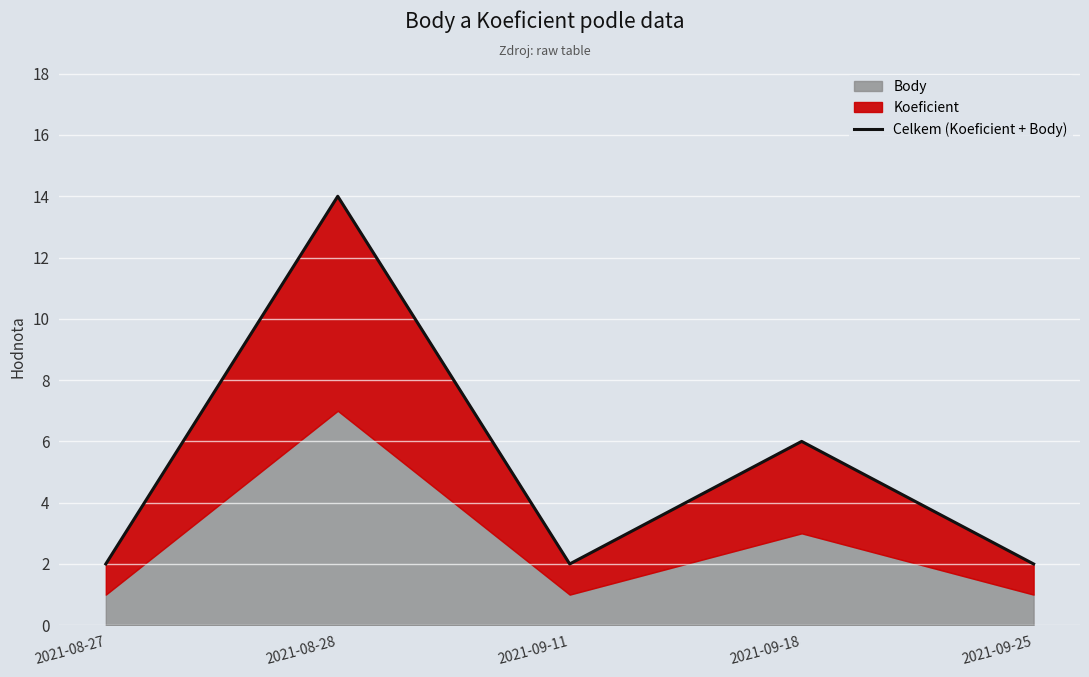

Count the values in the range 2 to 6.

4